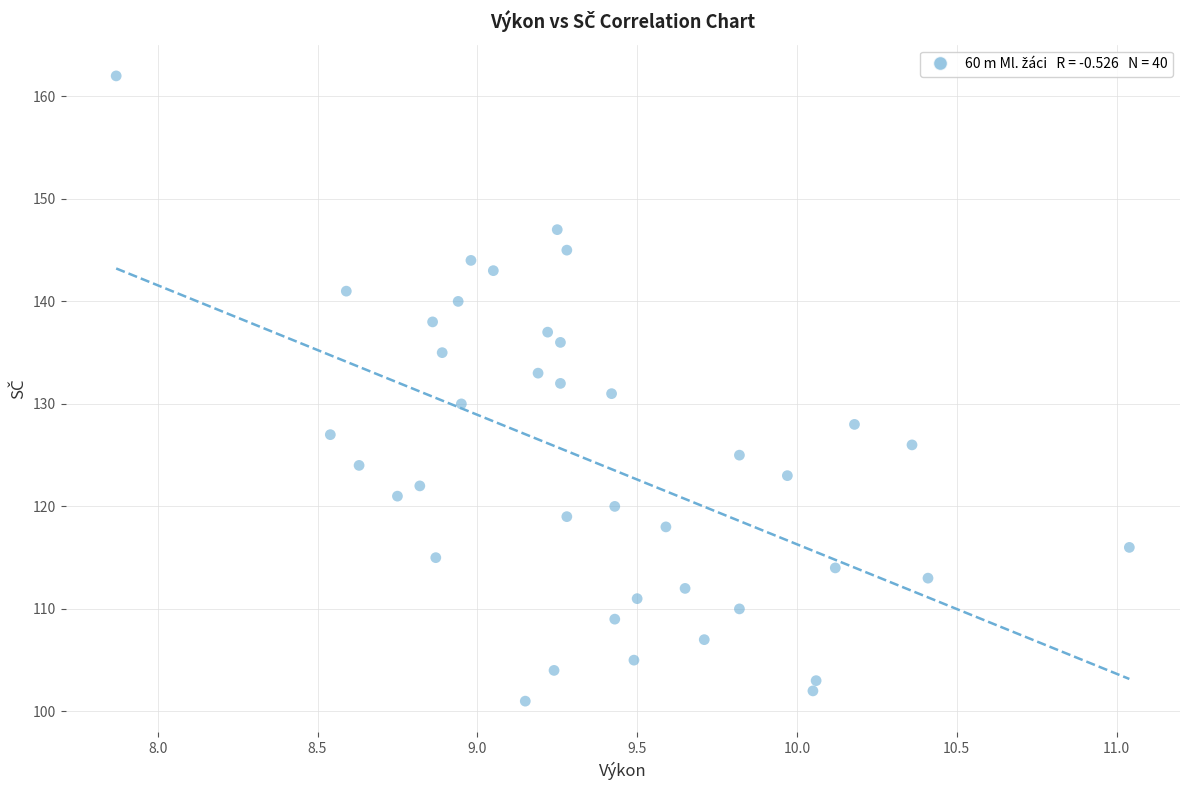

What is the range of Y values (max minus min)?

61